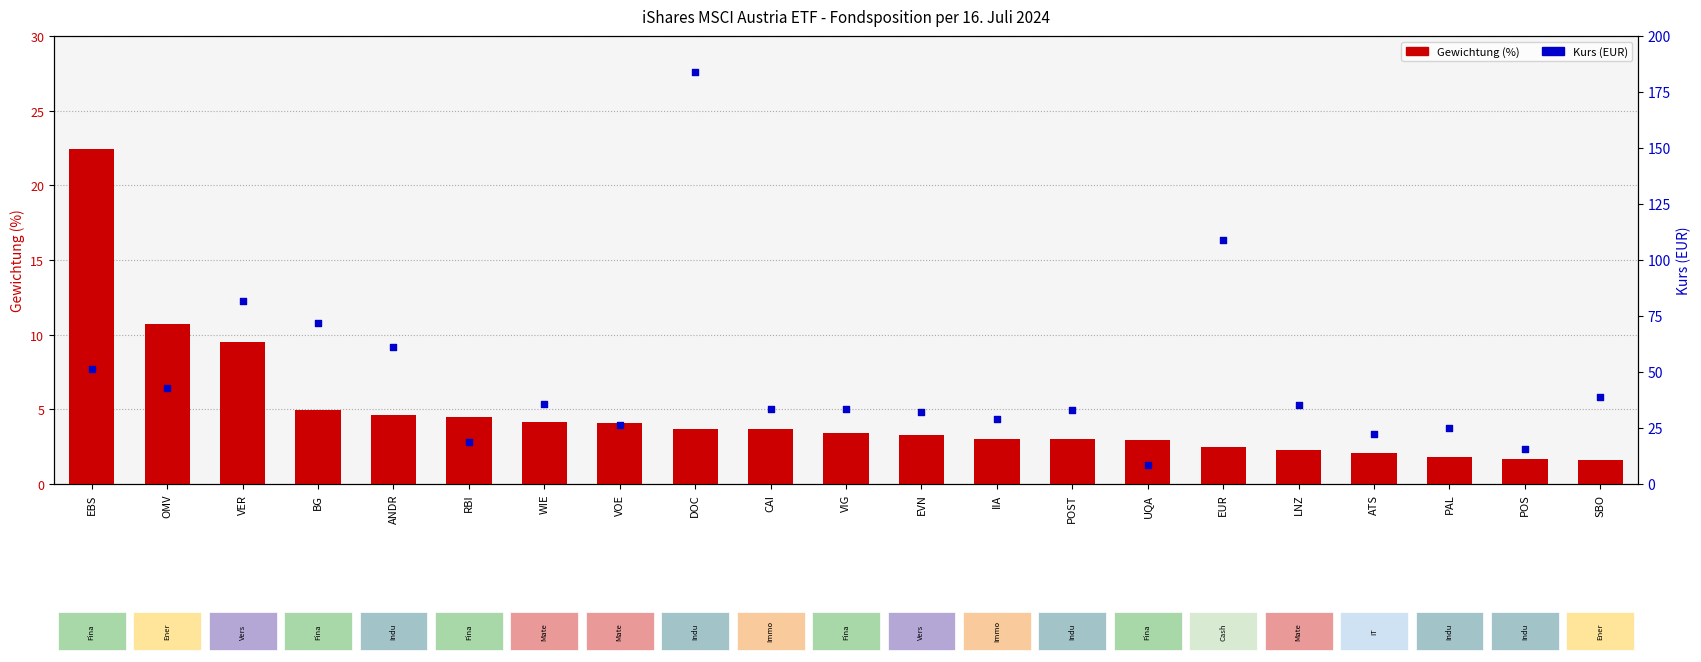

Which series reaches the maximum Y coordinate?

Kurs (EUR)